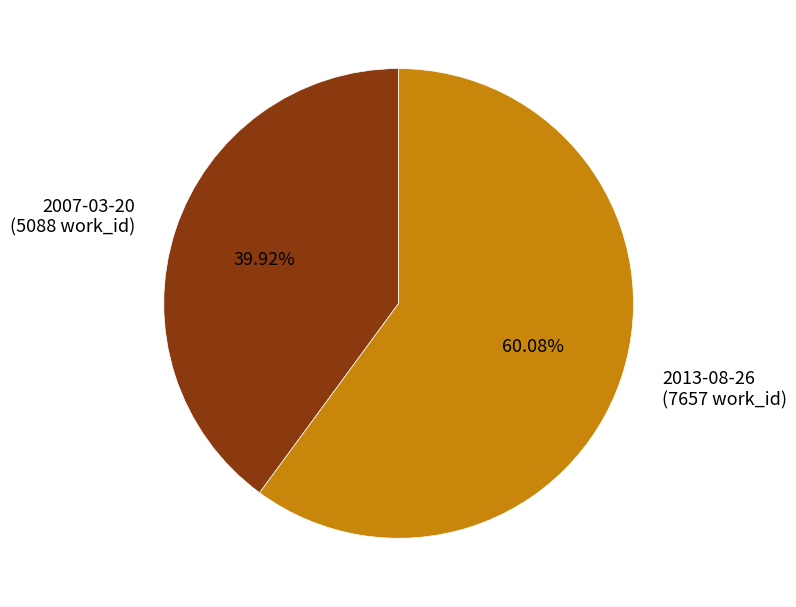

To the nearest percent, what is the difference between the 2007-03-20 and 2013-08-26 slice percentages?

20%